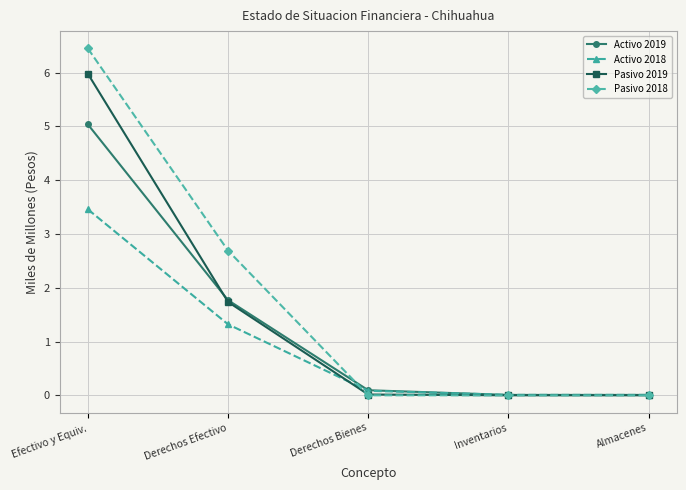

What are all the series names shown in the legend?

Activo 2019, Activo 2018, Pasivo 2019, Pasivo 2018